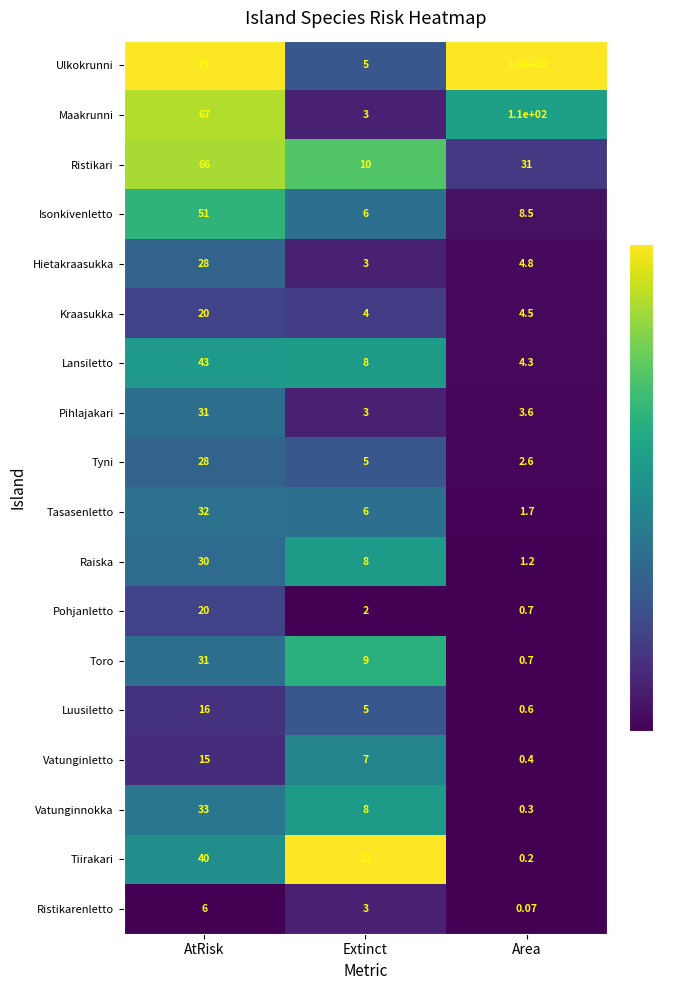

List the labels in order of Tyni value, smallest first.

Area, Extinct, AtRisk